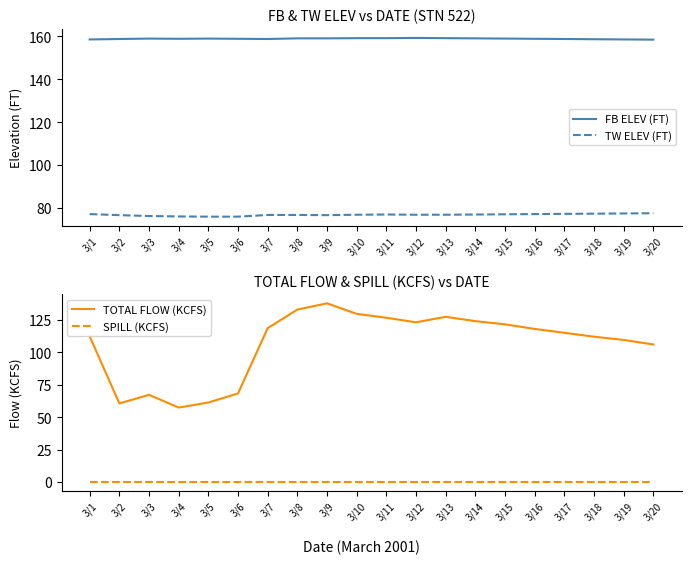

Where does the TOTAL FLOW (KCFS) series first go above 118?

3/7